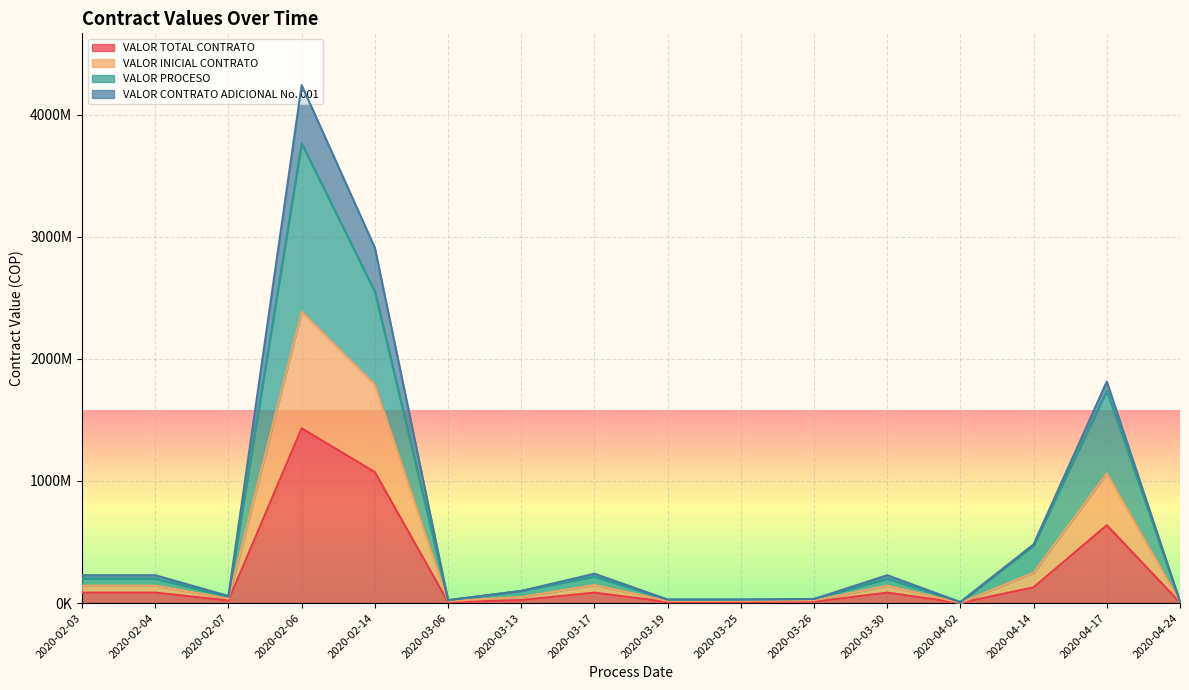

Count the number of categories in the chart.

16